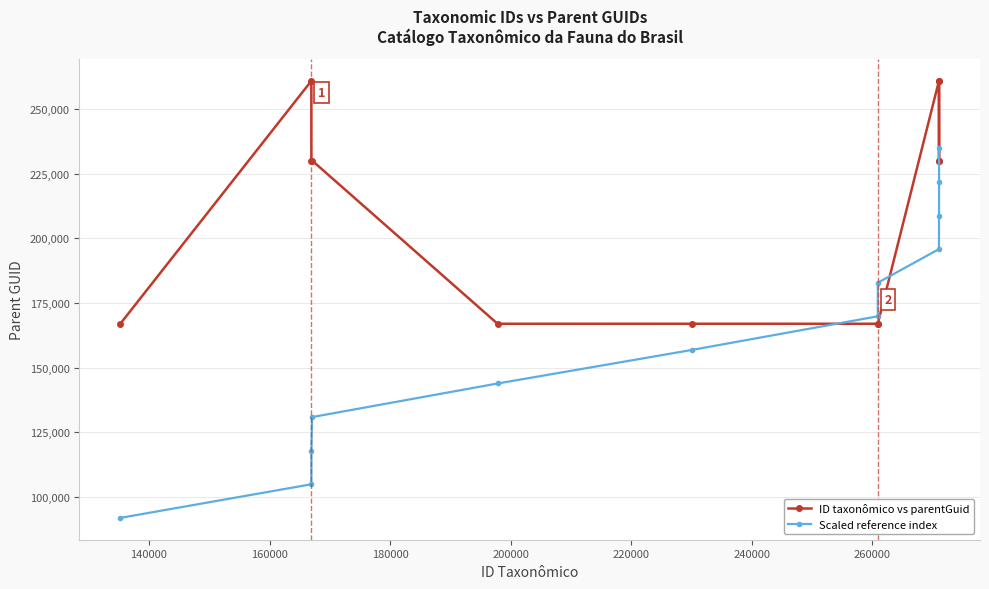

Which series ends up on top after the final intersection of Scaled reference index and ID taxonômico vs parentGuid?

ID taxonômico vs parentGuid